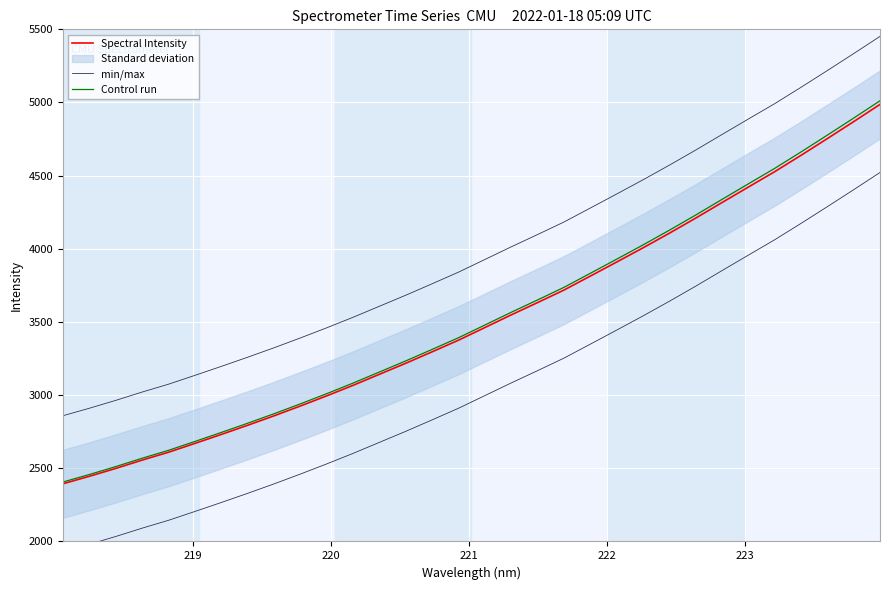

True or false: Spectral Intensity and min/max cross at least once.

False